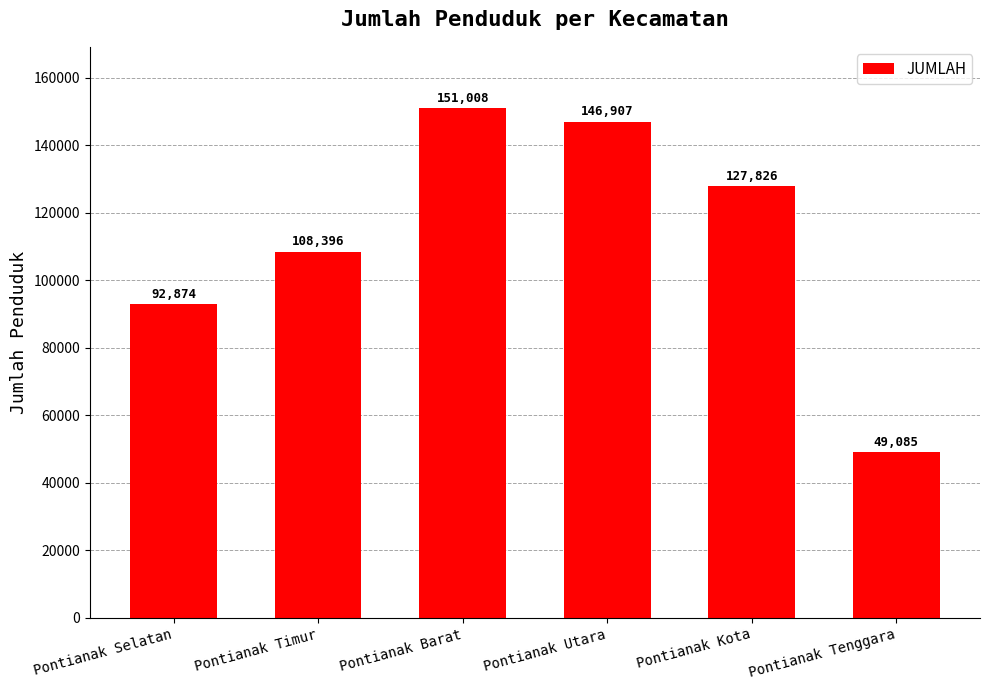

What is the smallest value displayed?

49085